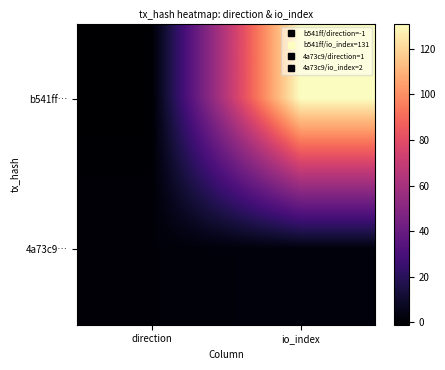

List the series in order of their overall mean, lowest first.

4a73c9…, b541ff…